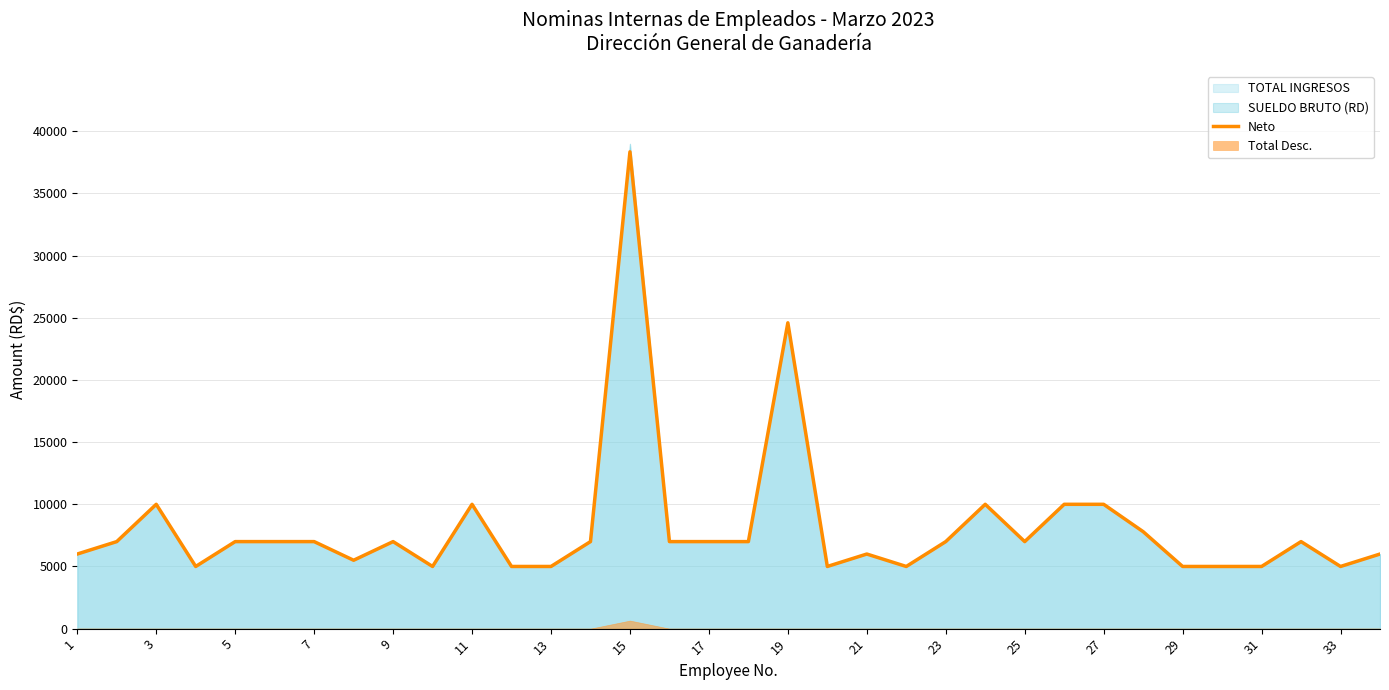

How many lines are shown in the chart?

1